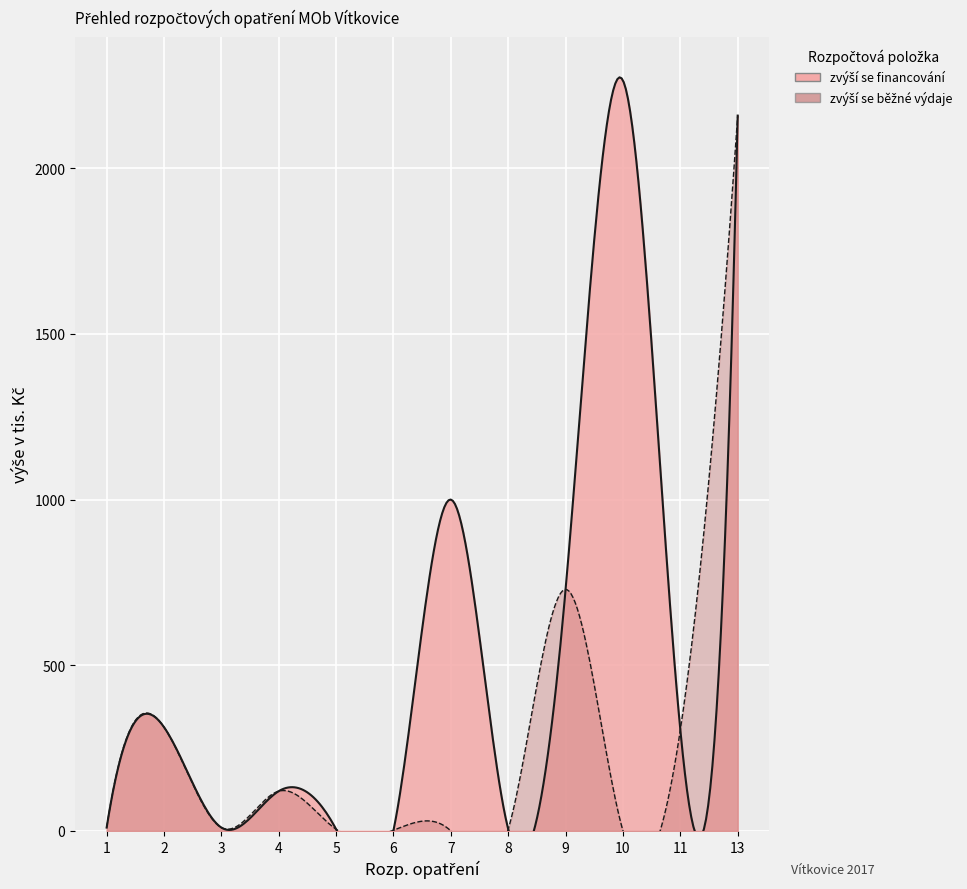

Is it true that zvýší se běžné výdaje equals 2 at 6?

True